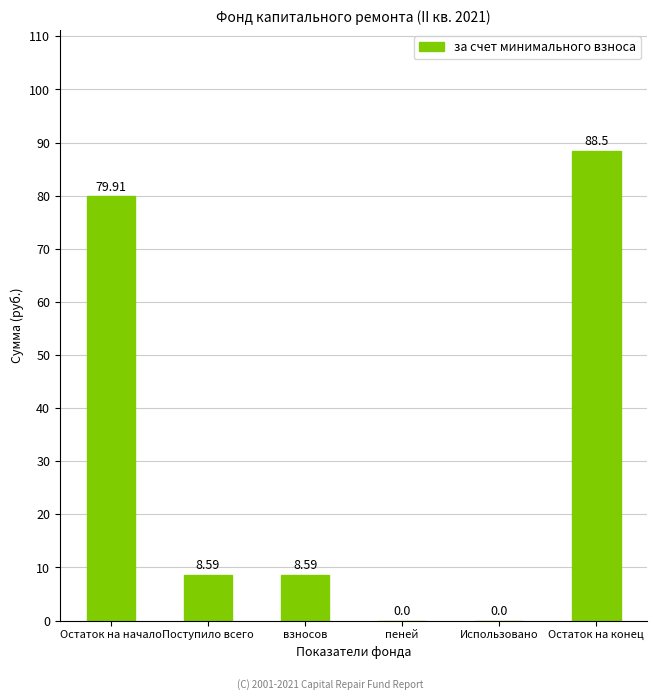

What is the maximum value shown in the chart?

88.5